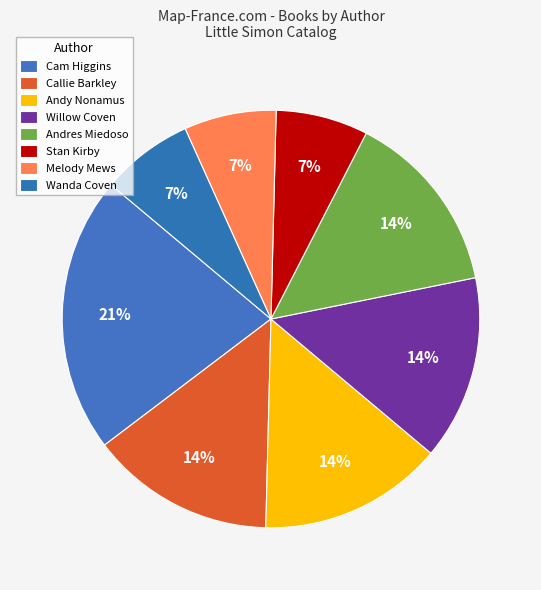

How many segments does this pie chart have?

8